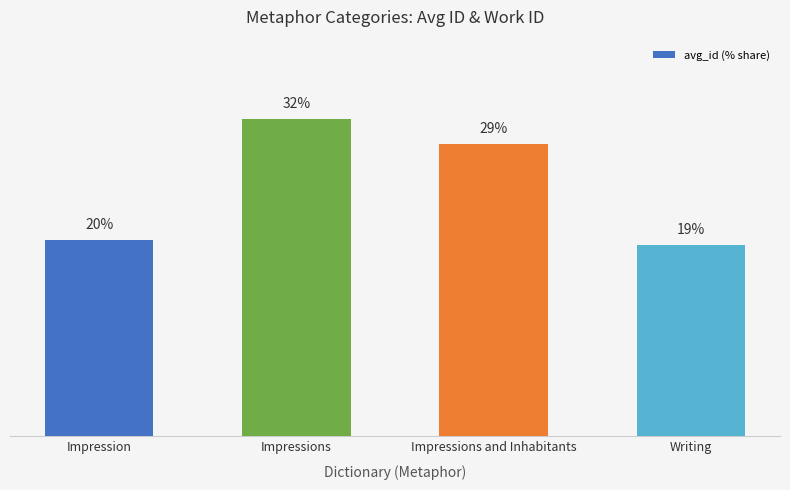

What is the change in value from Impressions to Writing?

-12.6